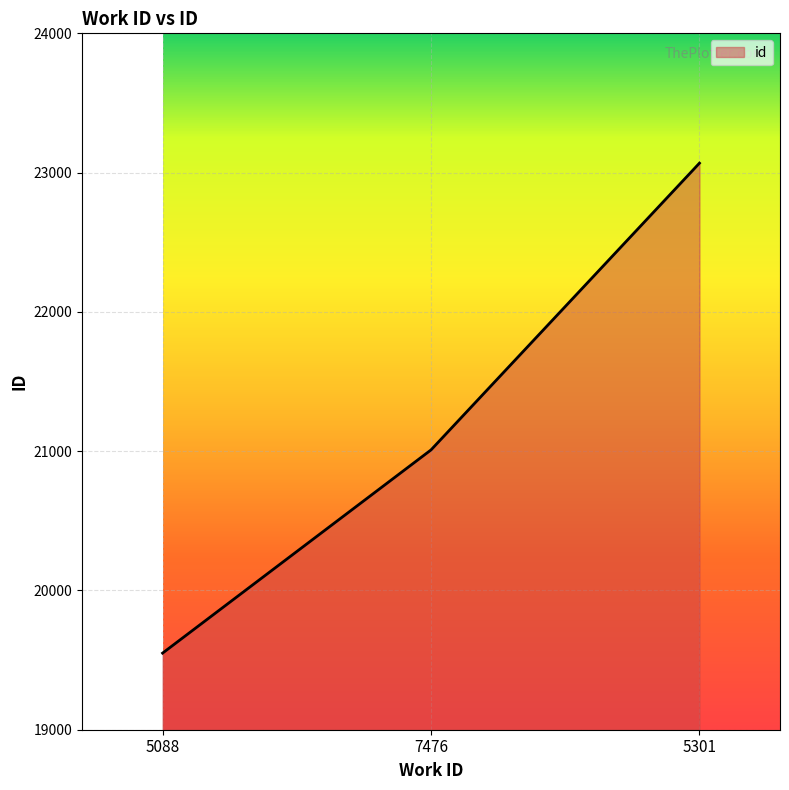

Reading left to right, what are all the values shown in this chart?

5088=19550	7476=21009	5301=23068